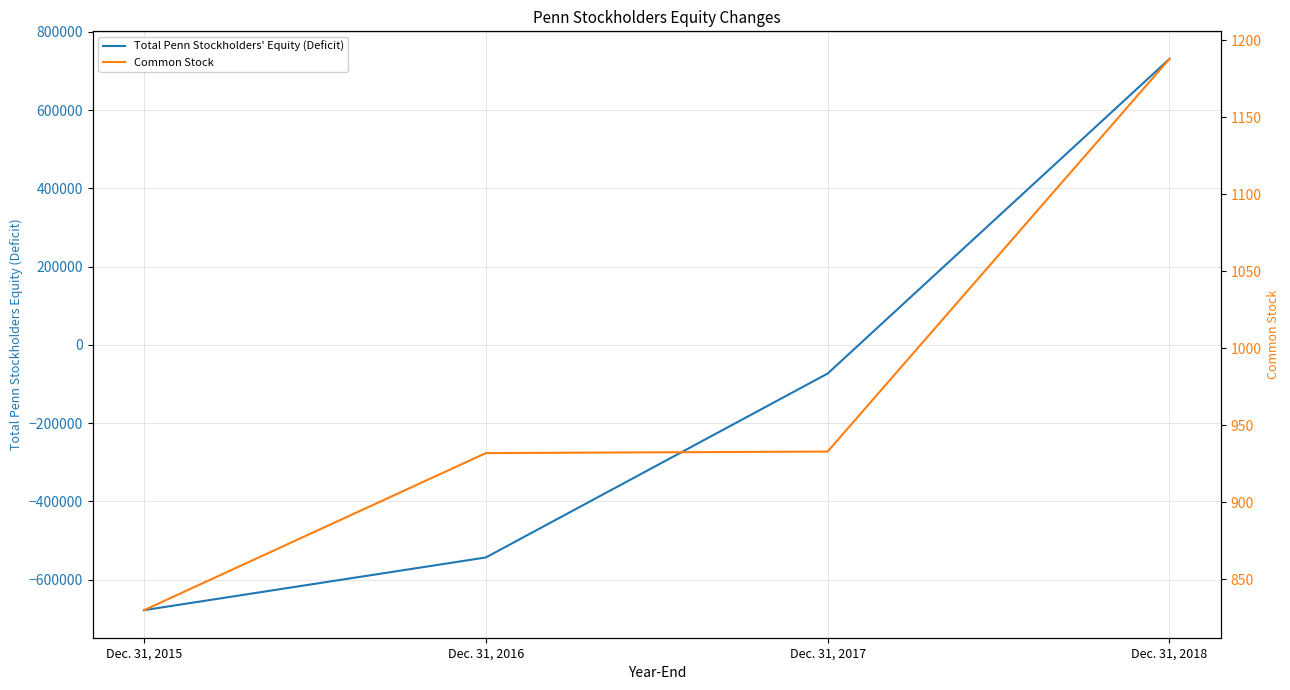

Where is Total Penn Stockholders' Equity (Deficit) nearest to the value 26591?

Dec. 31, 2017